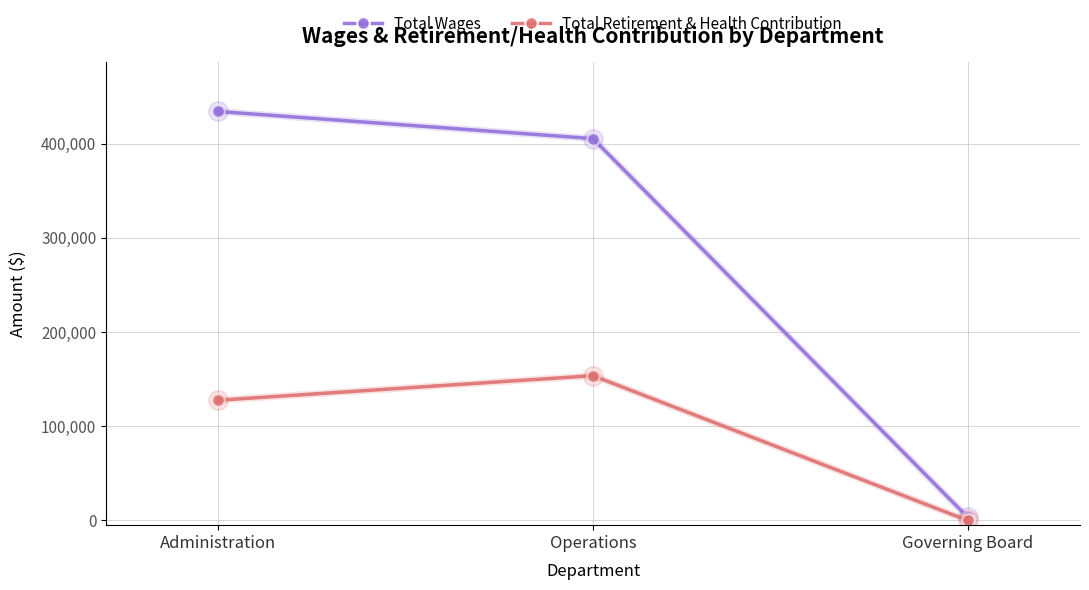

Which category has the lowest value in the Total Retirement & Health Contribution series?

Governing Board